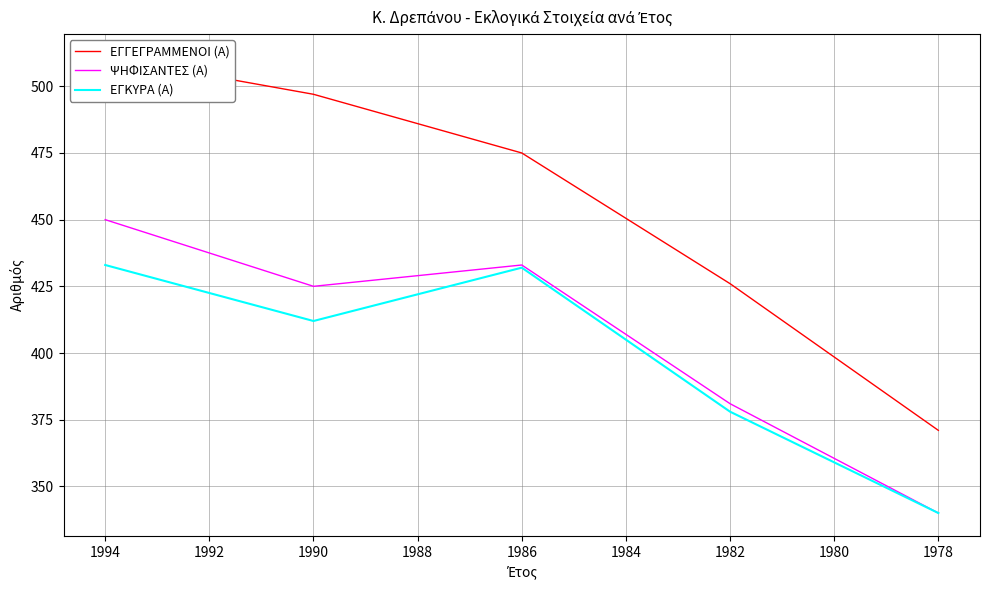

What is the value of the ΕΓΓΕΓΡΑΜΜΕΝΟΙ (Α) point at the 4th from the left?

426